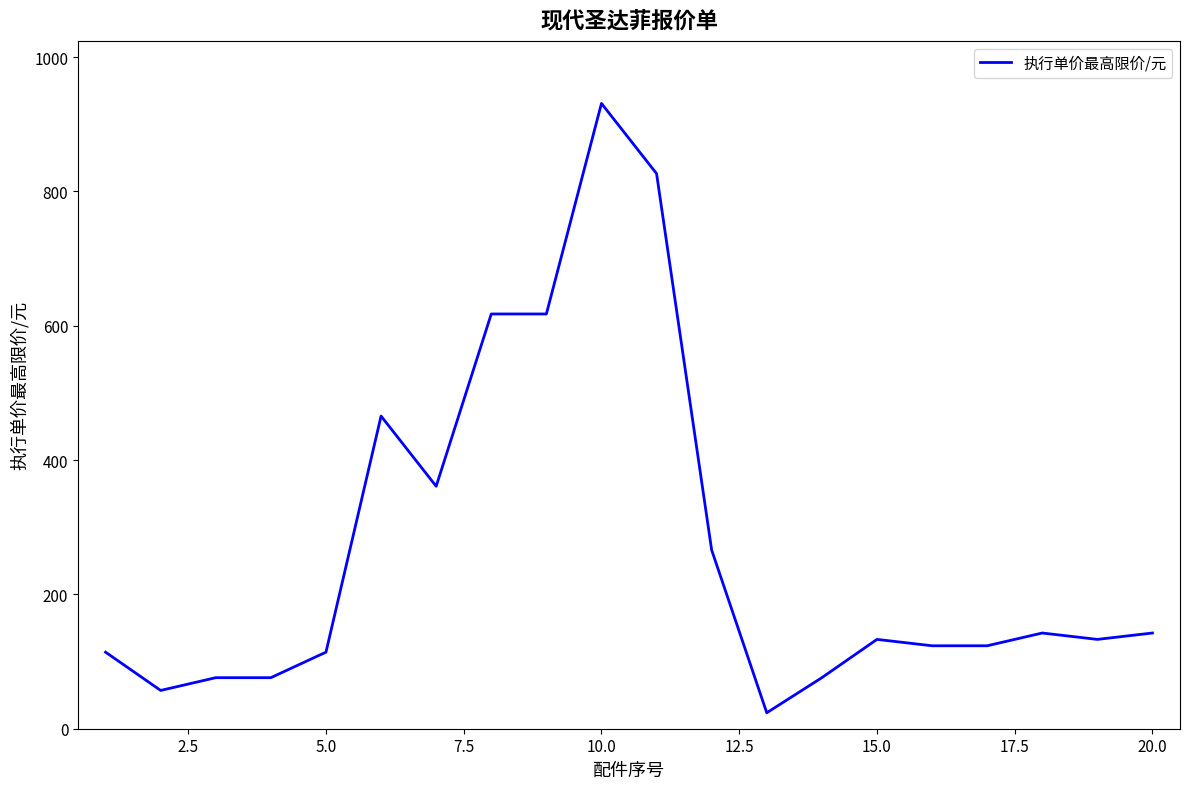

What is the smallest value displayed?

23.8